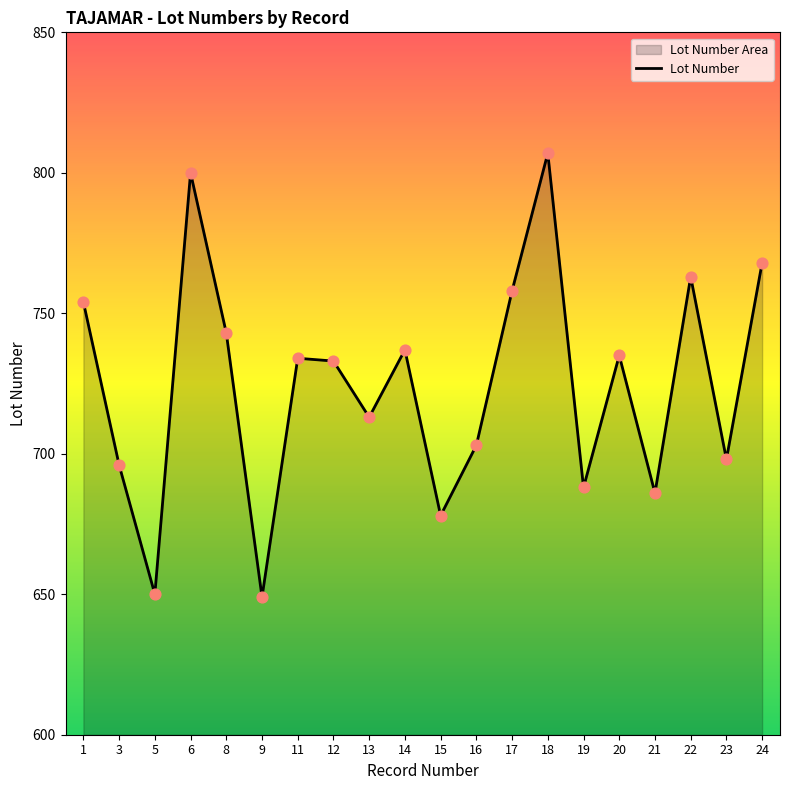

What is the ratio of the value at 14 to the value at 22?

1.0